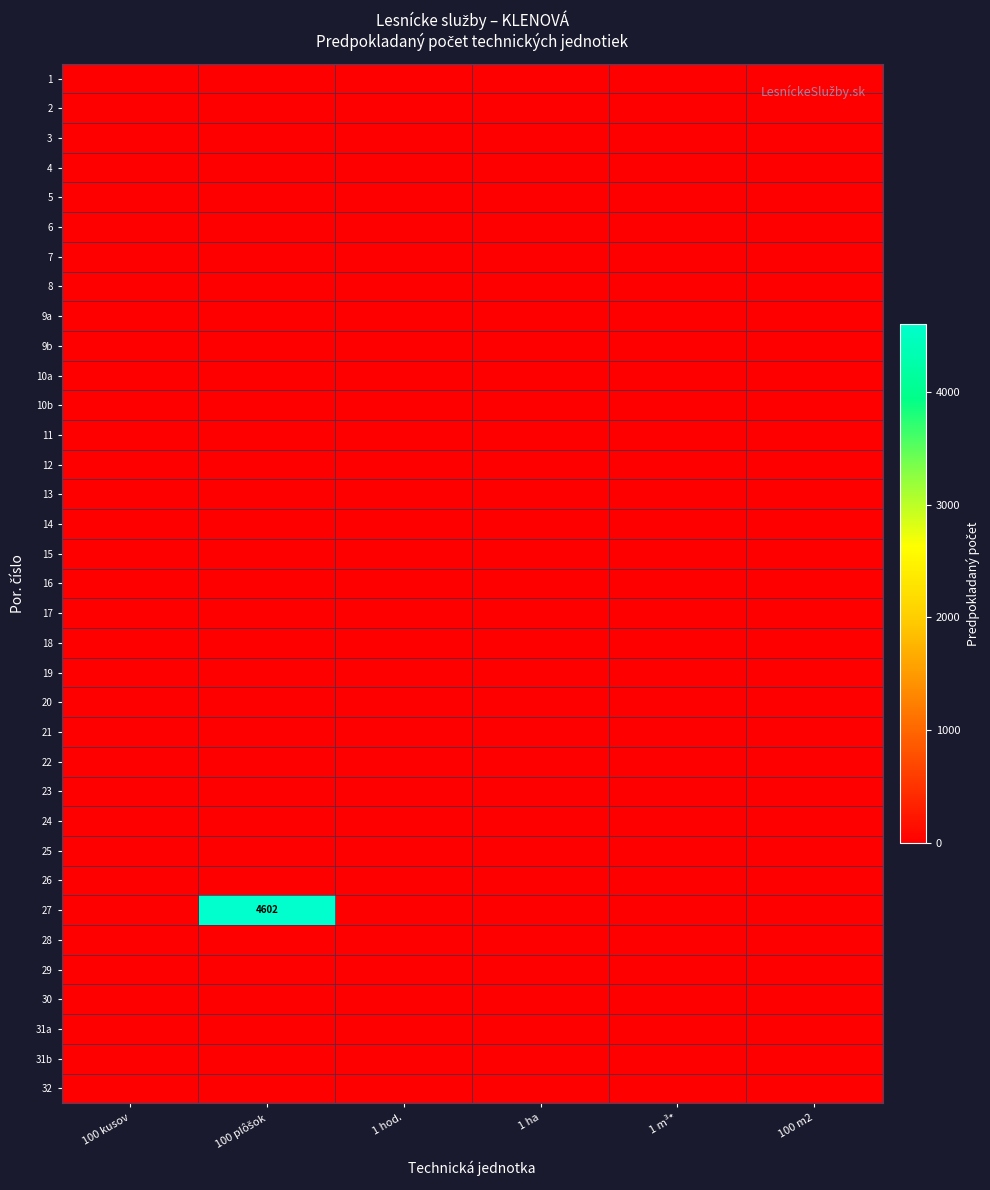

Is the value of 8 at 1 ha greater than the value of 1 at 1 ha?

No